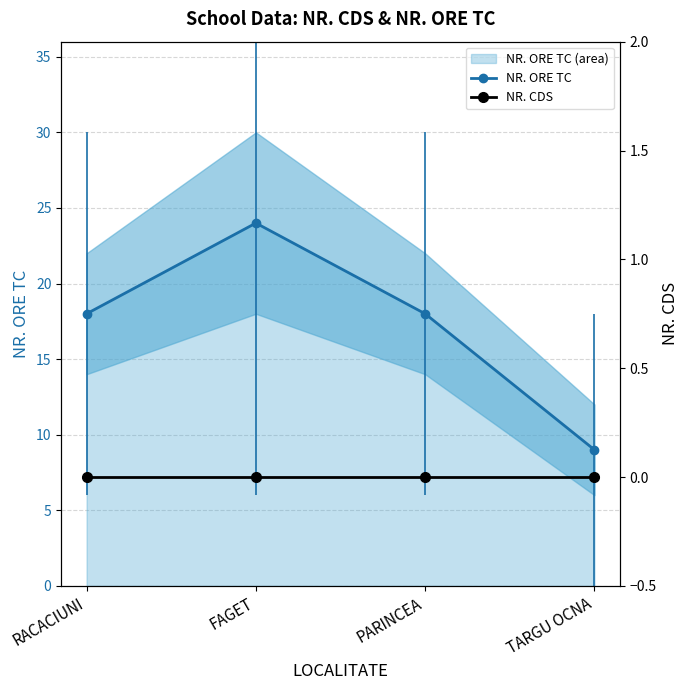

Reading left to right, extract all data points from this chart.

NR. ORE TC: 18	24	18	9
NR. CDS: 0	0	0	0